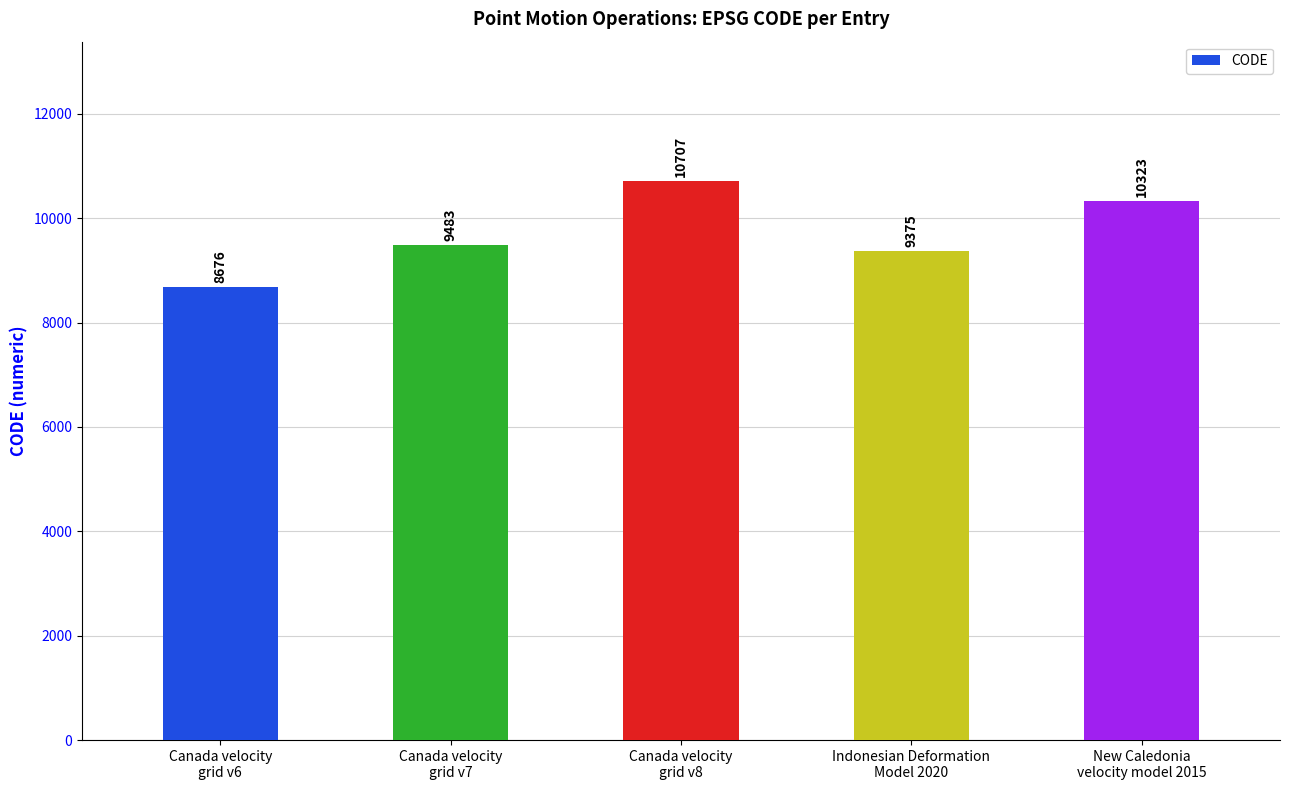

How many distinct data groups are displayed?

1